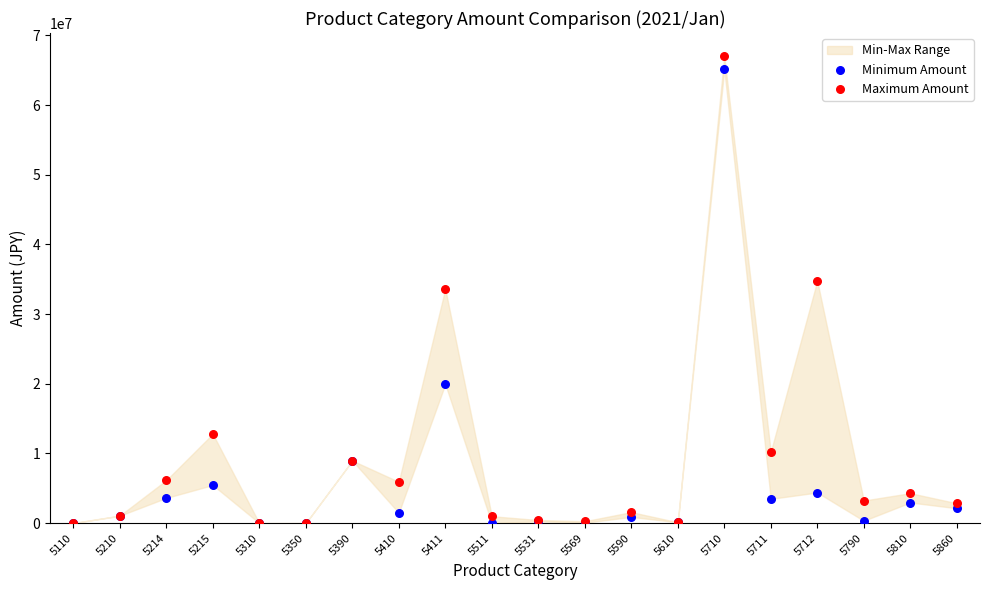

In the Minimum Amount series, what Y value is closest to 32558247?

19950518